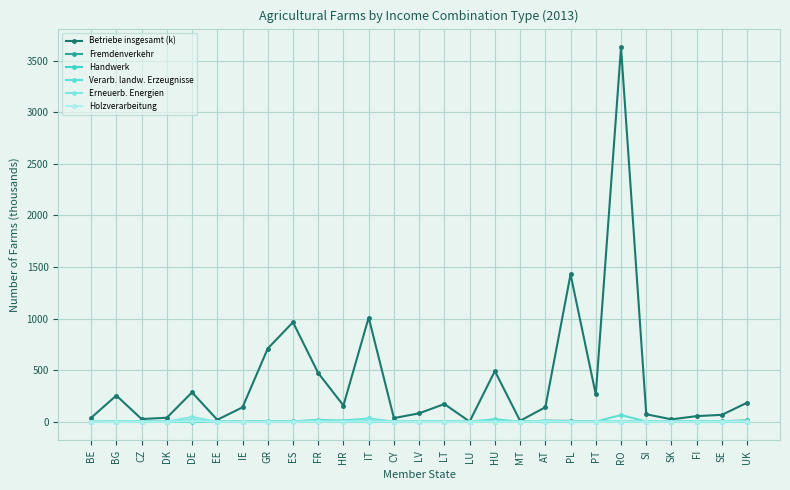

How many values in the Handwerk series exceed 0?

25